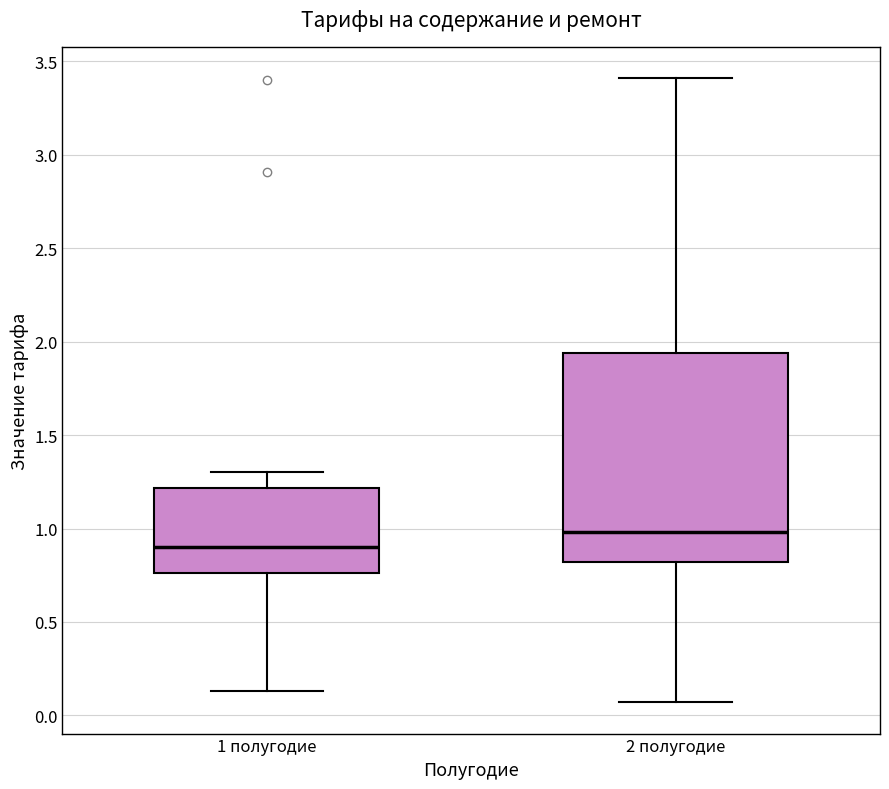

Comparing the boxes themselves (not the whiskers), which one is the tallest?

2 полугодие